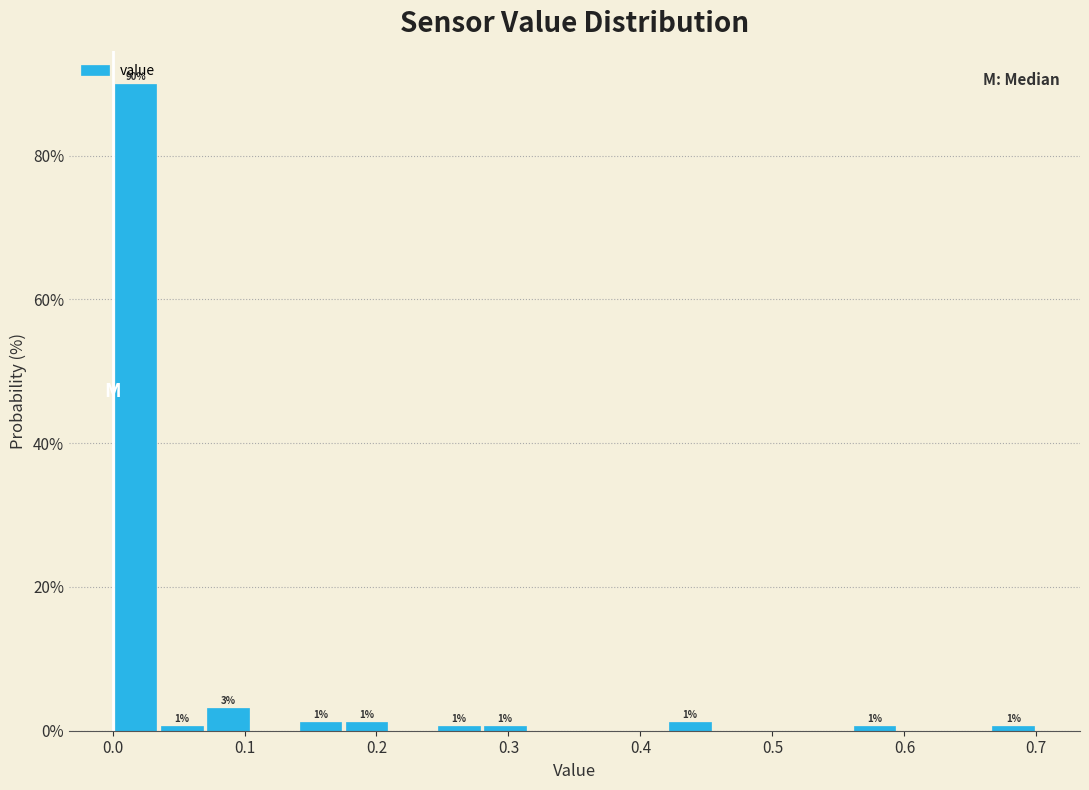

Read against the x-axis, roughly where is the centre of the tallest bar?

0.02